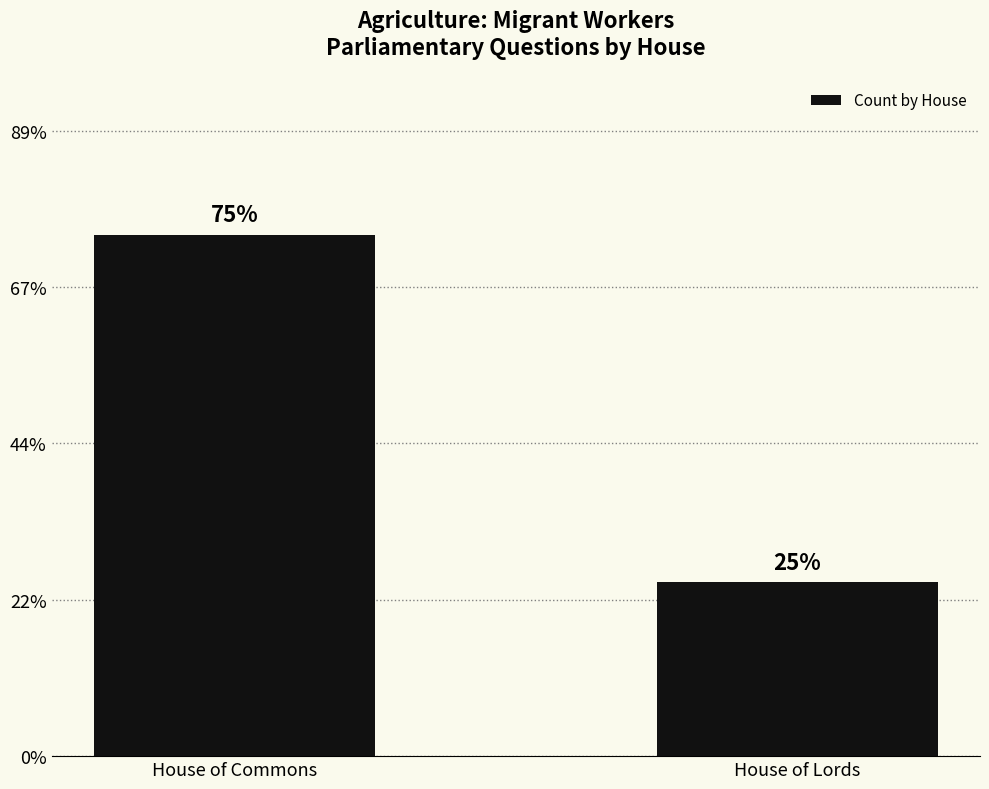

Are the bars horizontal?

No